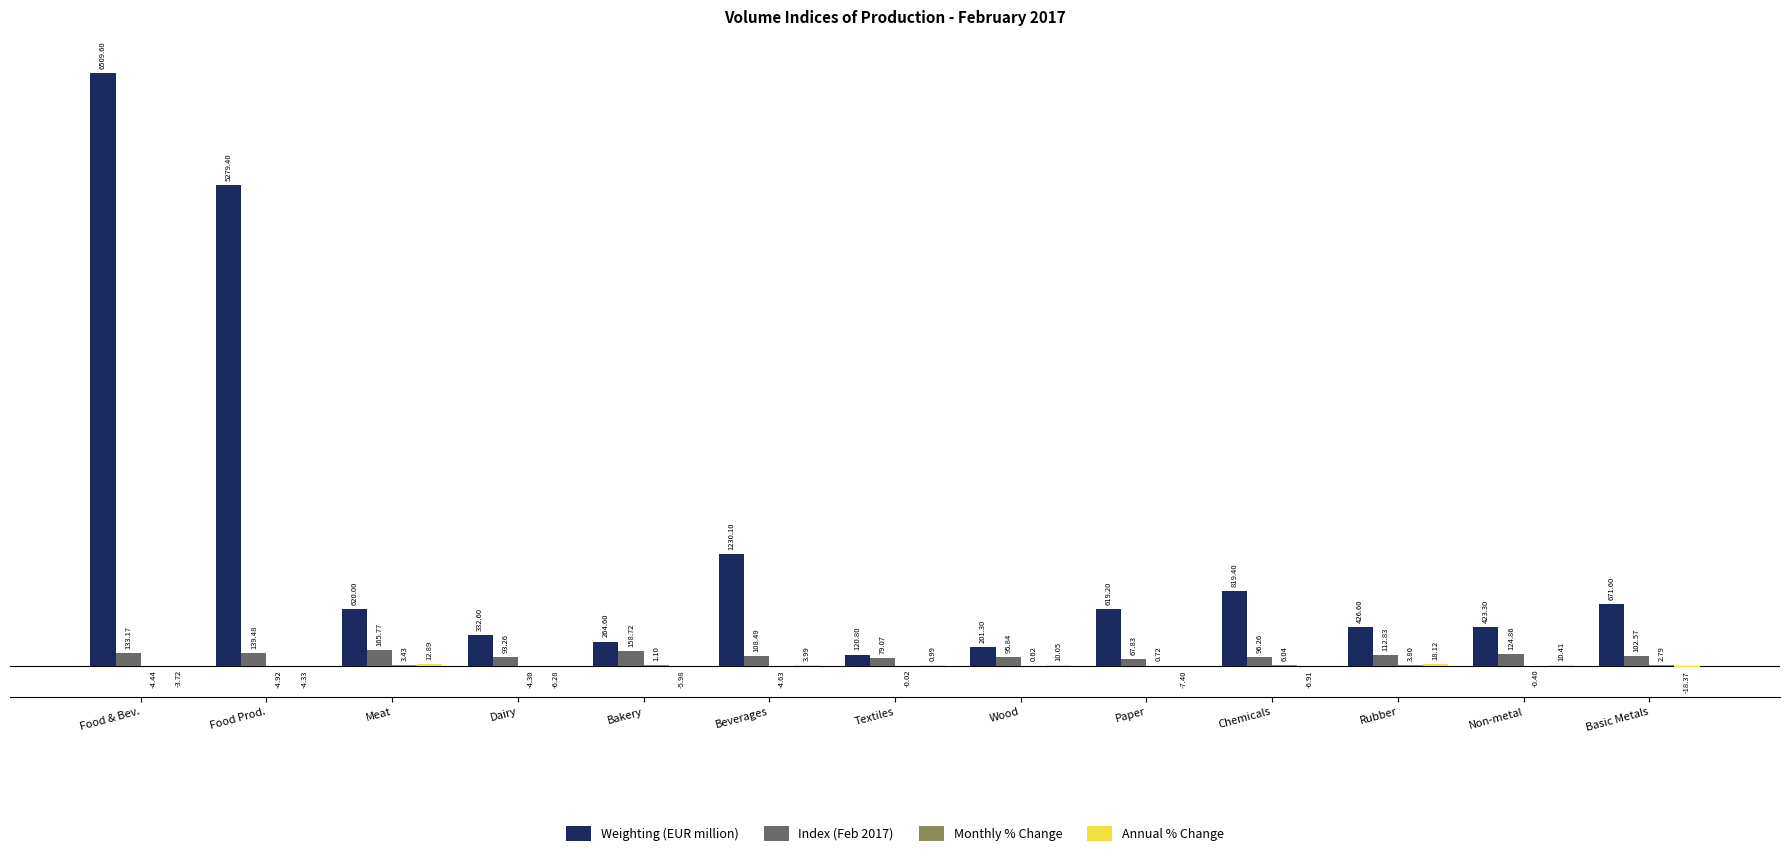

Where is Weighting (EUR million) nearest to the value 3315?

Food Prod.